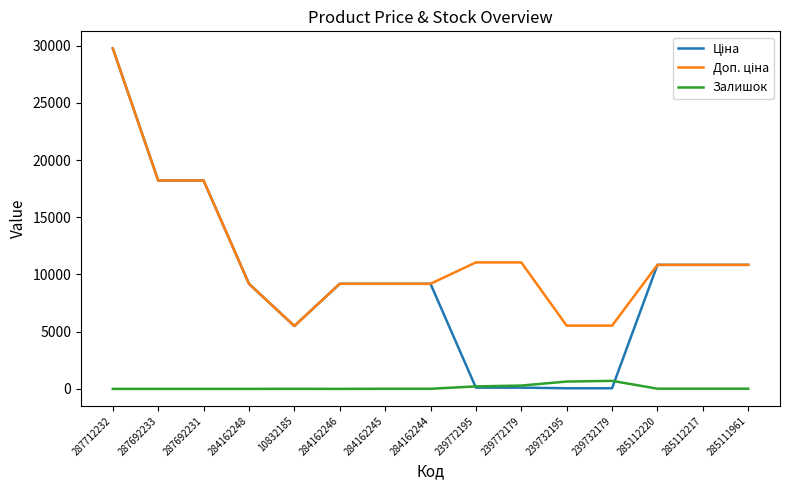

The Залишок series shows 218.0 at 239772195. True or false?

True